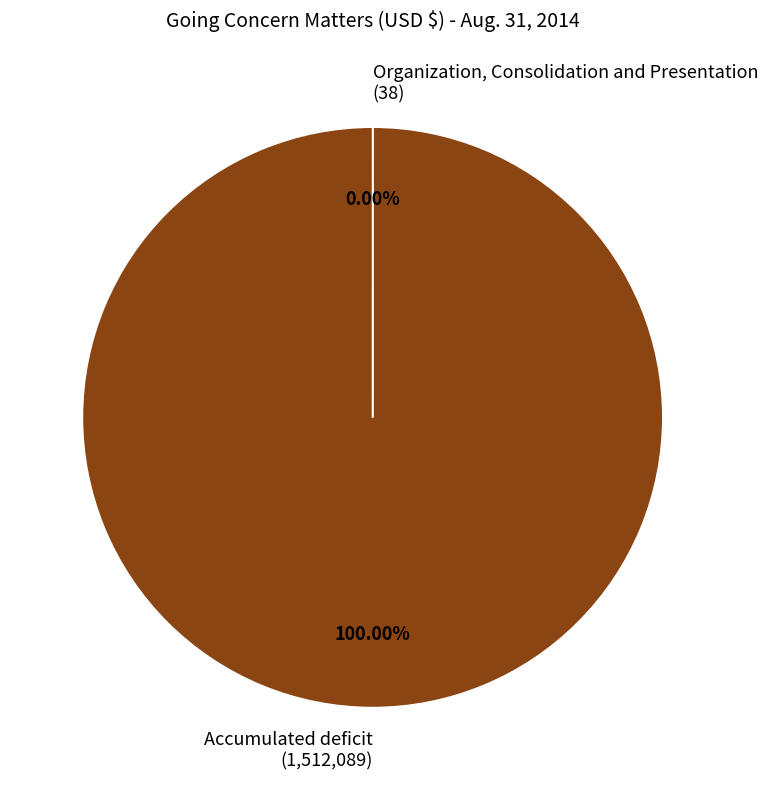

Does any single category account for the majority?

Yes